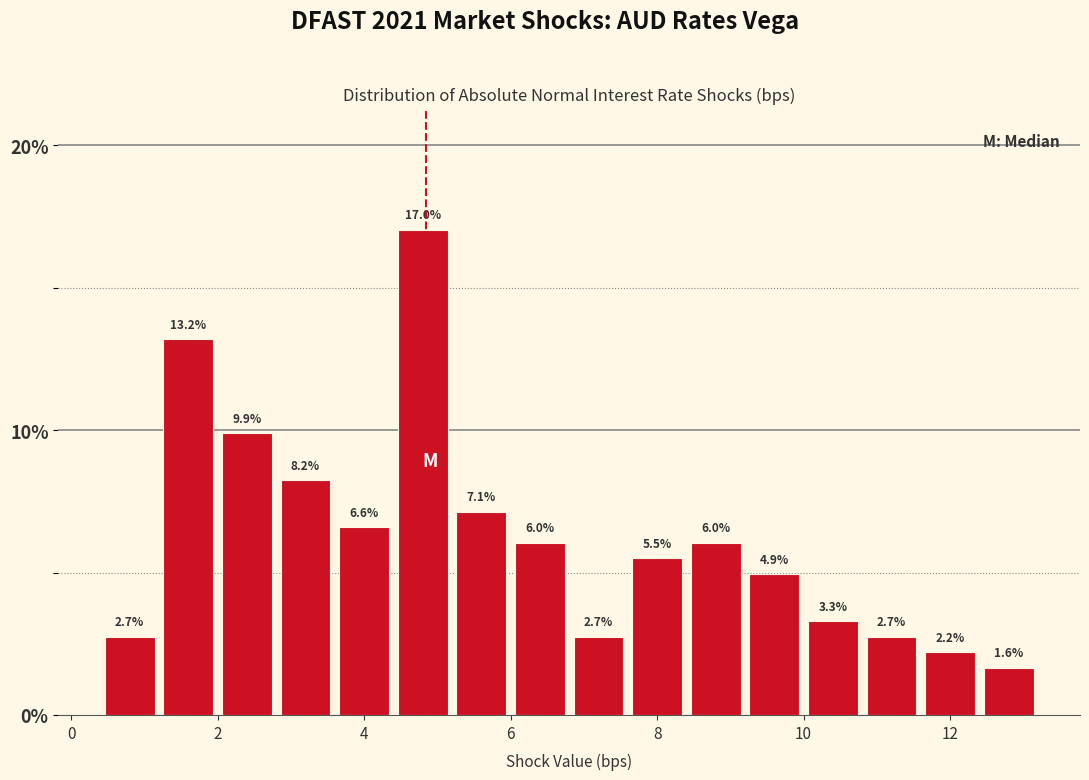

Reading left to right, list every bar in this chart as the range it spans on the x-axis followed by its height.

0.4 to 1.2: 2.7
1.2 to 2.0: 13.2
2.0 to 2.8: 9.9
2.8 to 3.6: 8.2
3.6 to 4.4: 6.6
4.4 to 5.2: 17.0
5.2 to 6.0: 7.1
6.0 to 6.8: 6.0
6.8 to 7.6: 2.7
7.6 to 8.4: 5.5
8.4 to 9.2: 6.0
9.2 to 10.0: 4.9
10.0 to 10.8: 3.3
10.8 to 11.6: 2.7
11.6 to 12.4: 2.2
12.4 to 13.2: 1.6